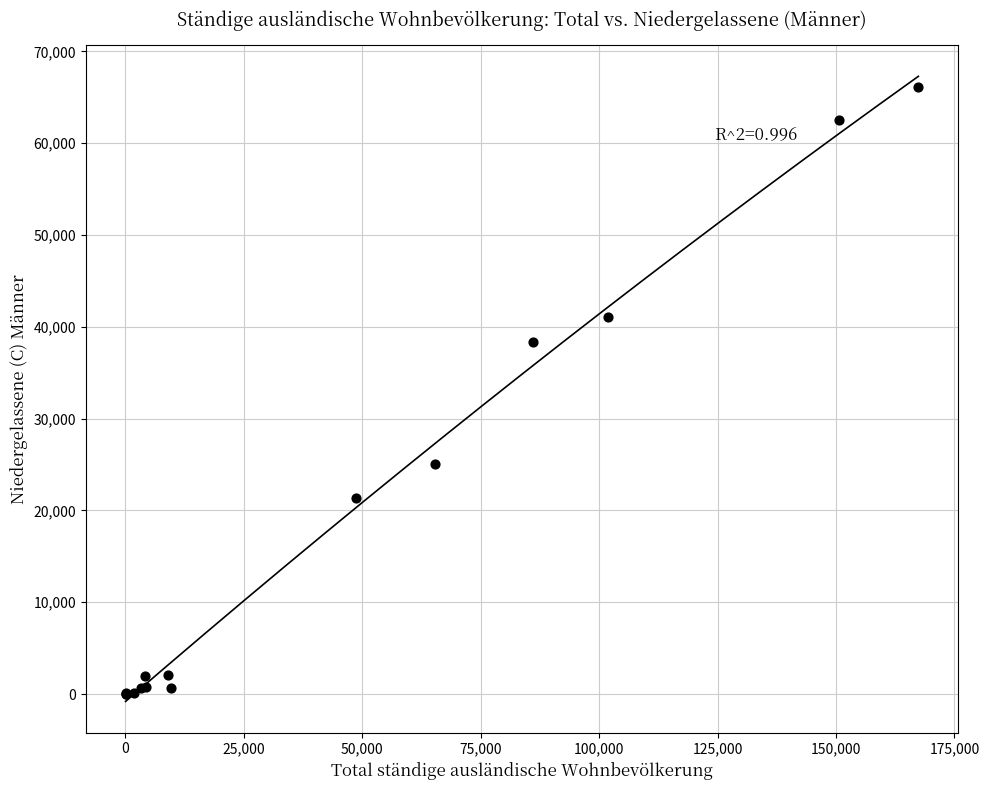

What Y value in the scatter plot is closest to 33073?

38314